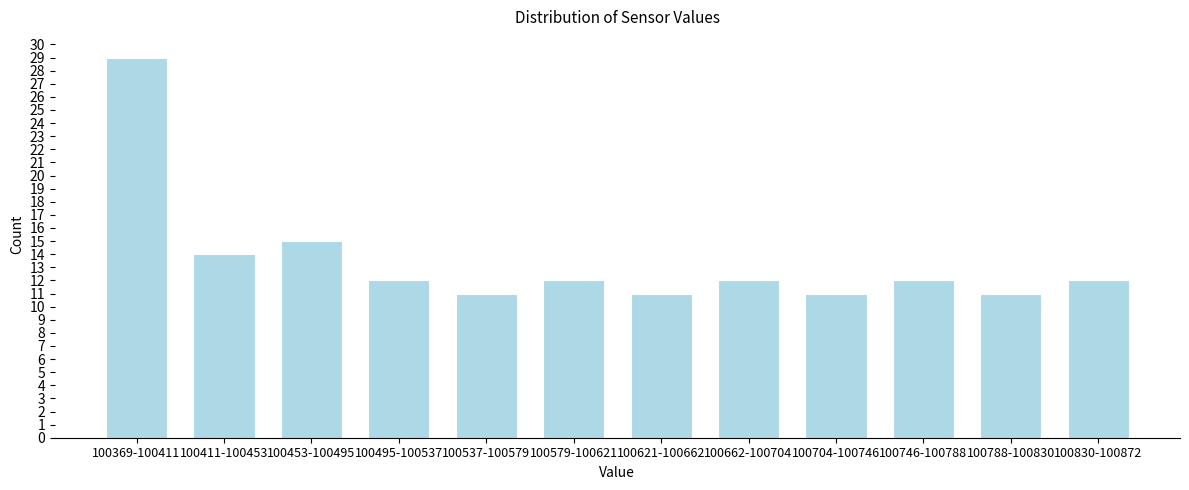

Reading left to right, what are all the values shown in this chart?

100369-100411=29	100411-100453=14	100453-100495=15	100495-100537=12	100537-100579=11	100579-100621=12	100621-100662=11	100662-100704=12	100704-100746=11	100746-100788=12	100788-100830=11	100830-100872=12